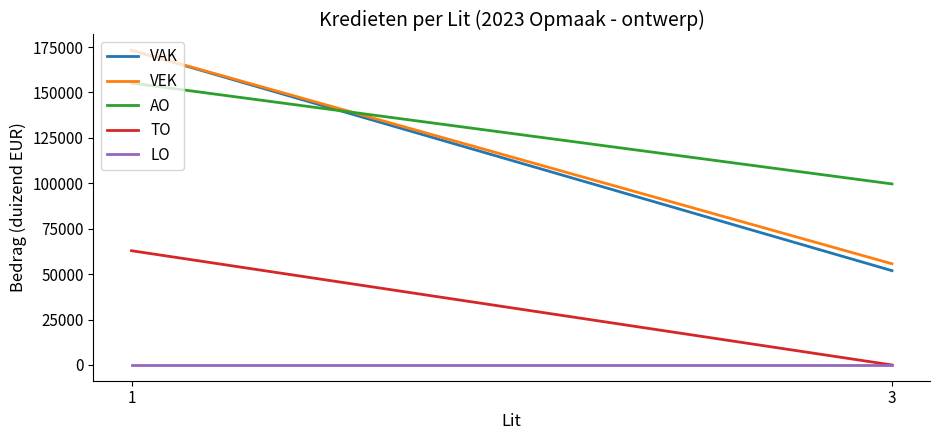

What is the difference between the highest and lowest values at 3?

99652